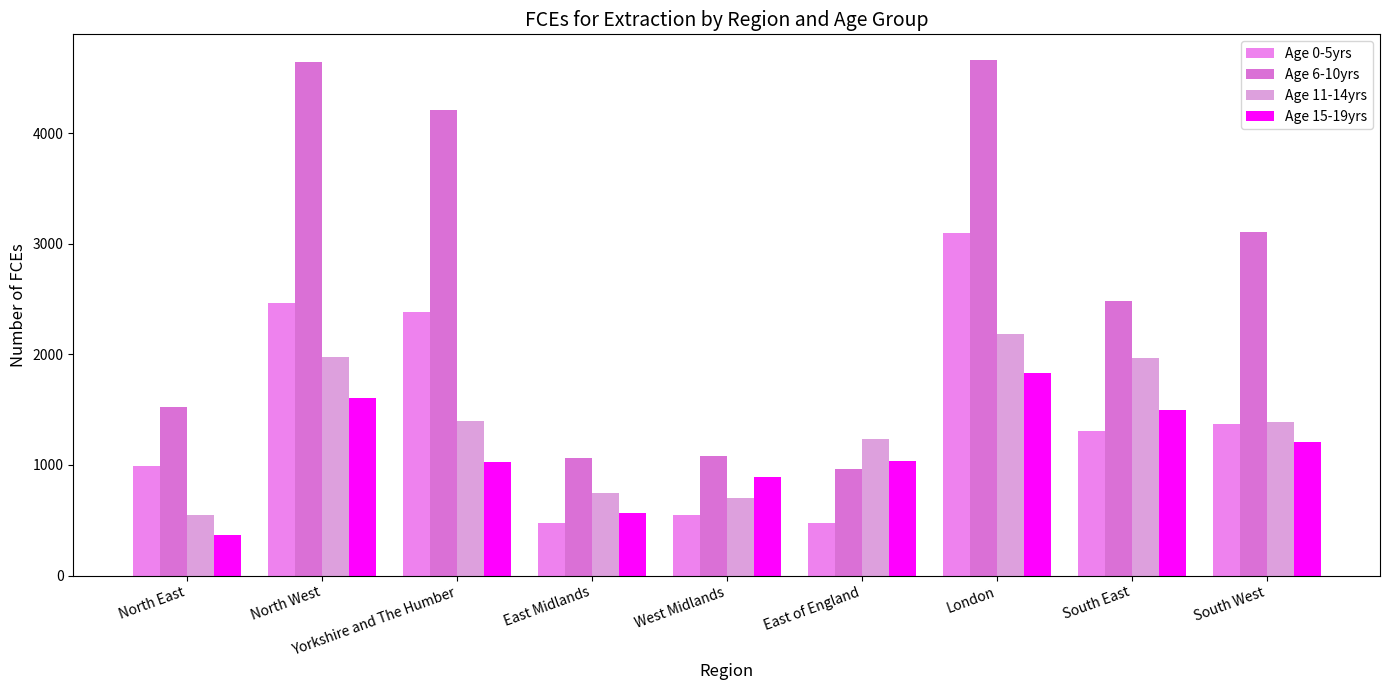

What is the value of the Age 15-19yrs bar at the 9th from the left?

1210